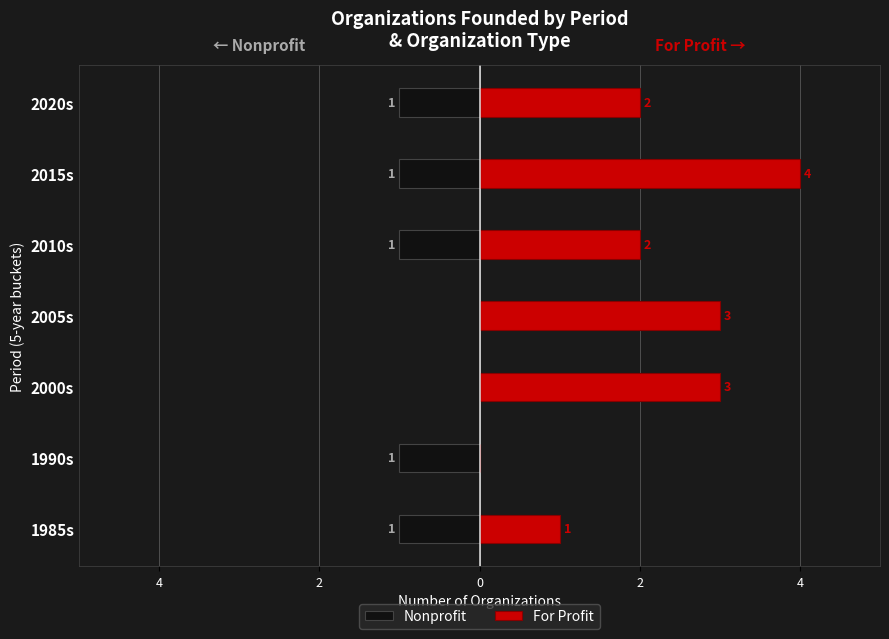

What is the spread (max minus min) of values at 1990s?

1